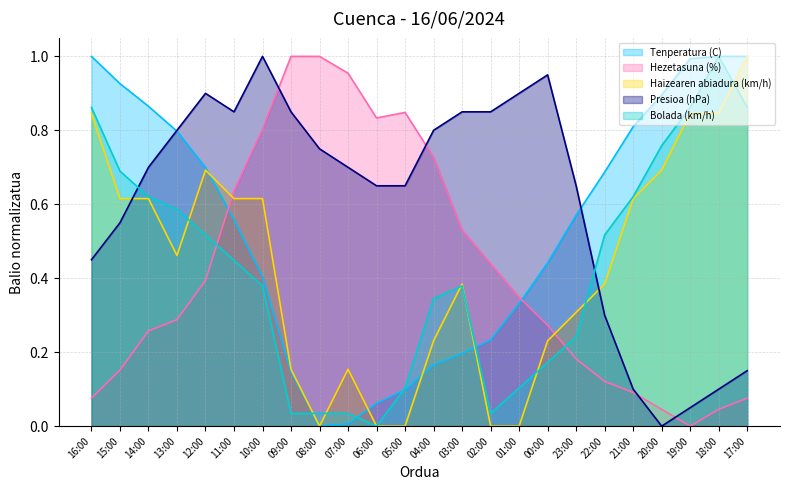

How many positive values does the Presioa (hPa) series have?

23